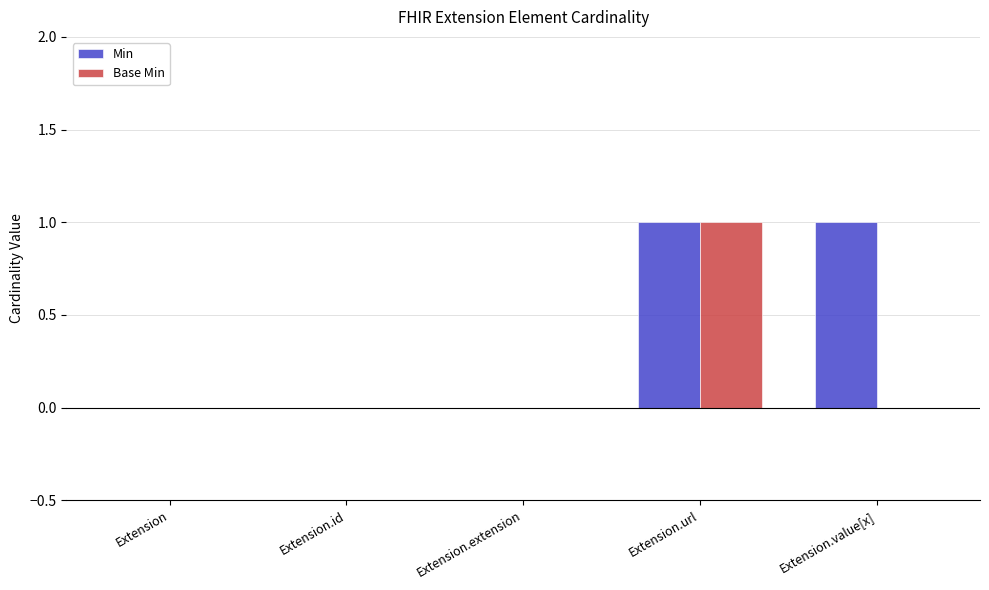

How many data points does each series have?

5